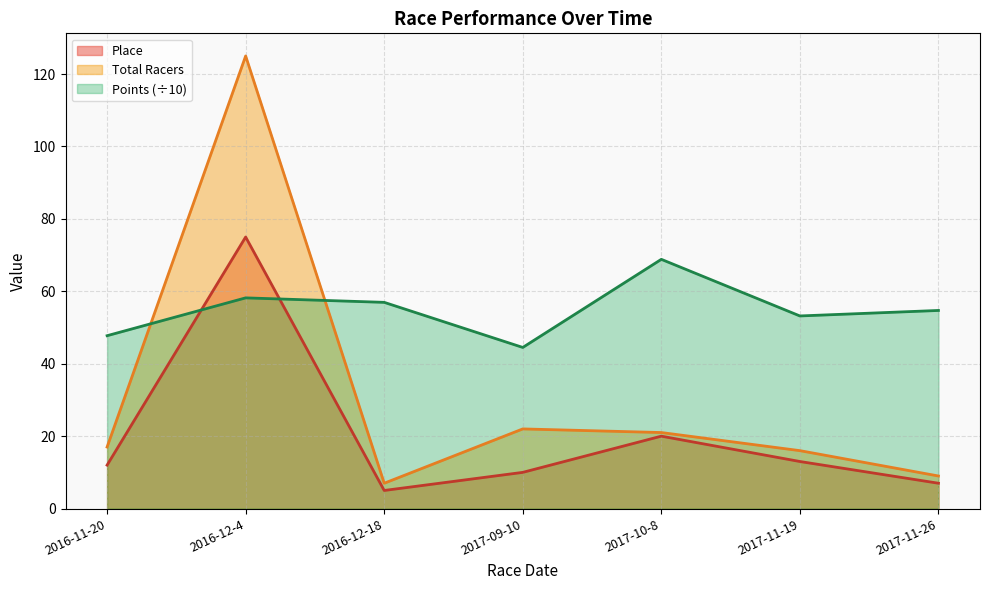

What is the sum of all Total Racers values?

217.0